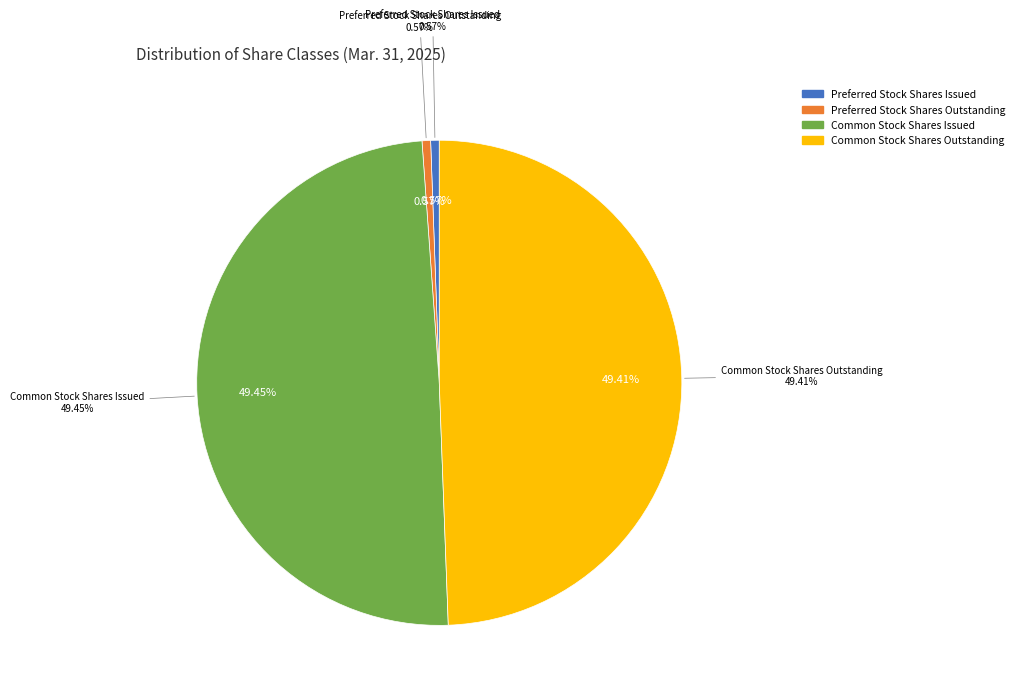

How much of the chart is everything except Common Stock Shares Outstanding?

50.6%